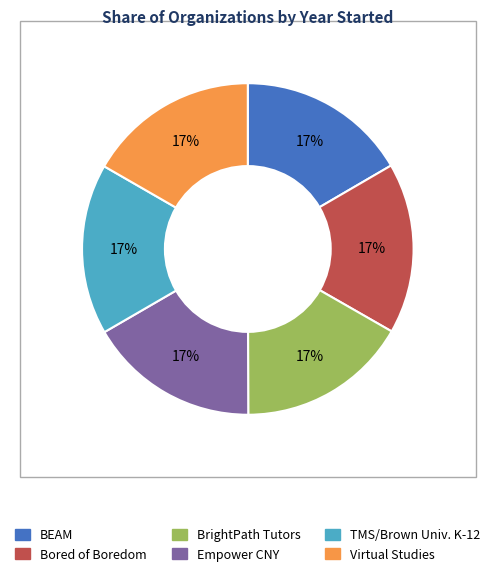

How many segments does this pie chart have?

6